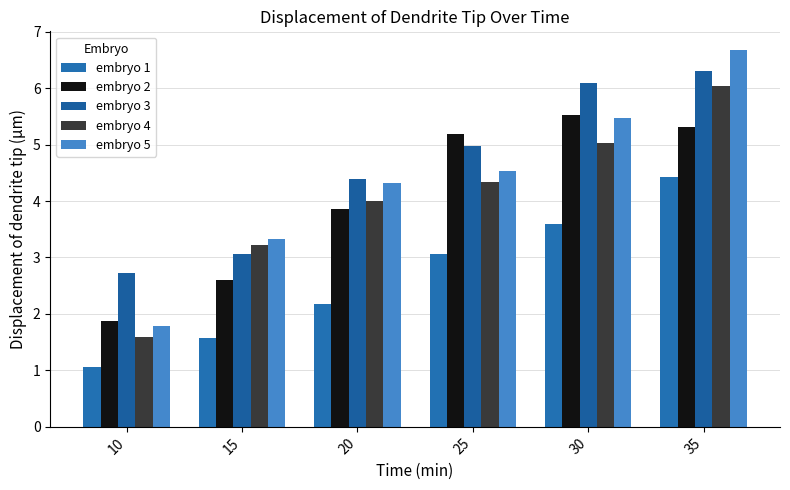

What is the minimum value for embryo 2?

1.9